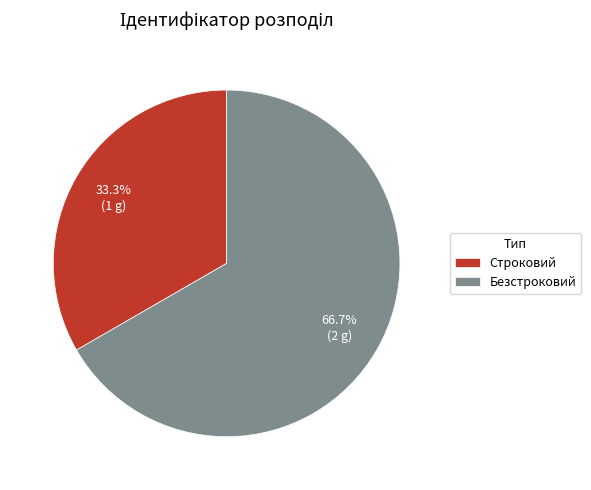

What percentage is the Строковий slice, to the nearest percent?

33%